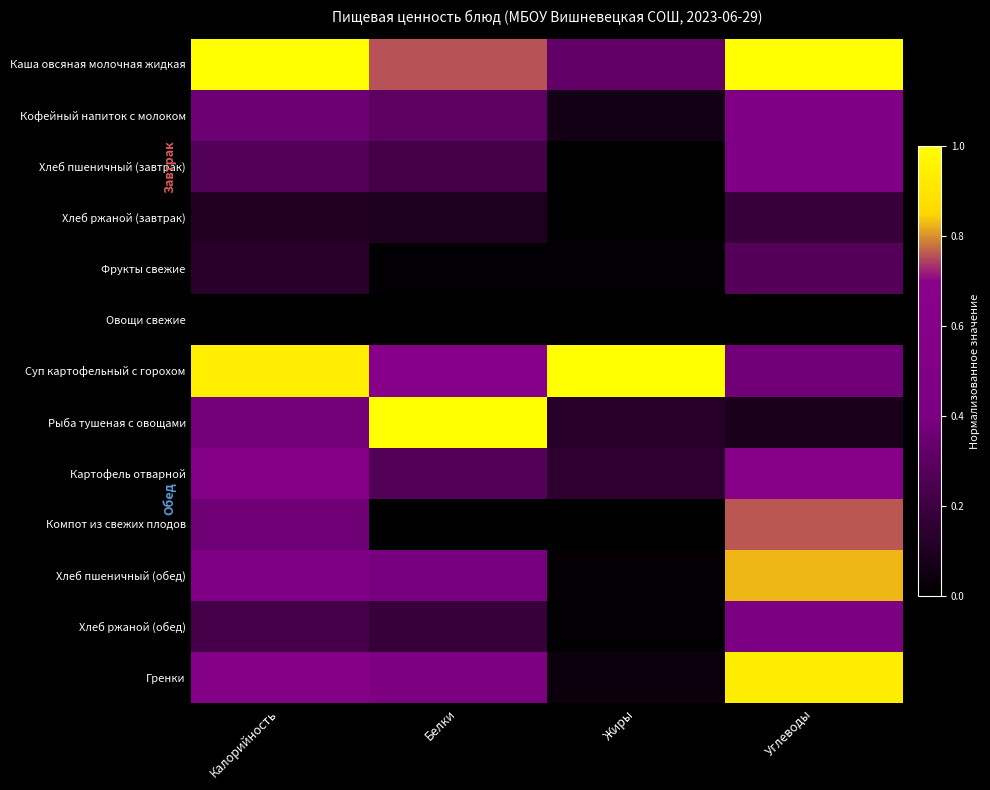

What is the difference between the maximum and minimum values in the Хлеб ржаной (завтрак) series?

0.2